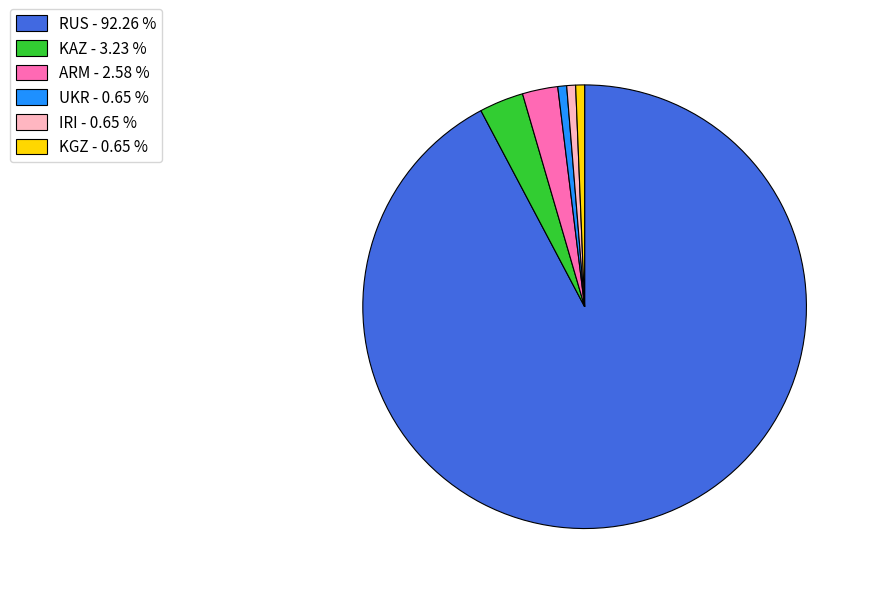

Which category has the biggest portion of the pie?

RUS - 92.26 %